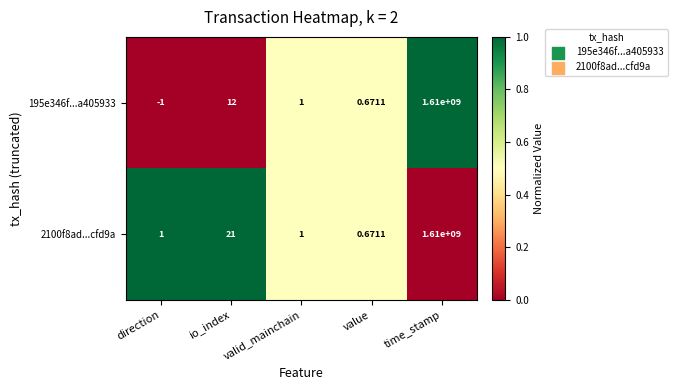

Which category has the lowest value in the 195e346f...a405933 series?

direction